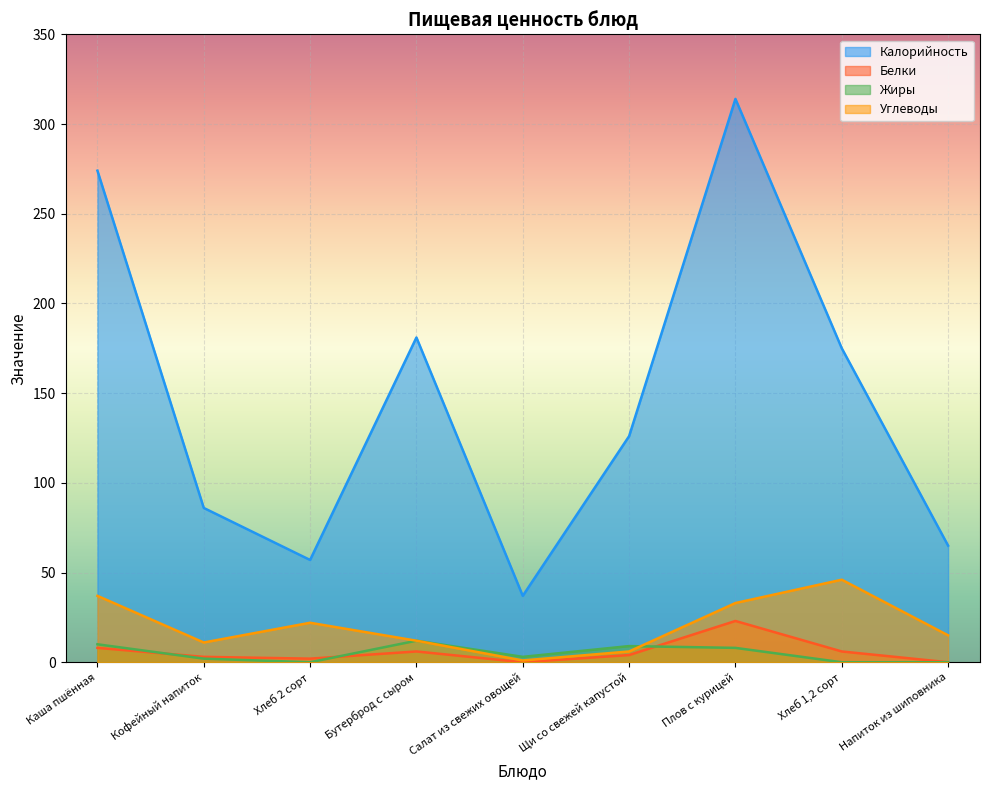

Does the chart display data point markers on the line(s)?

No